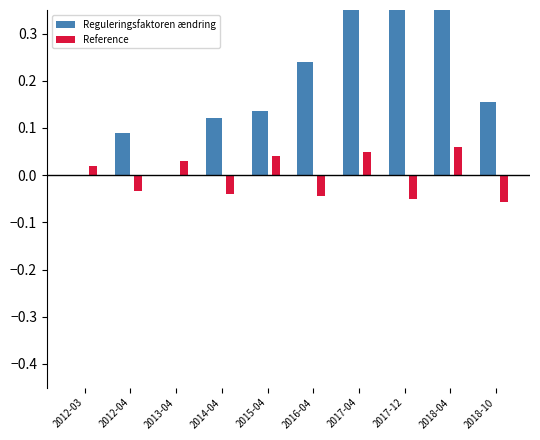

What is the label of the 6th bar from the right?

2015-04